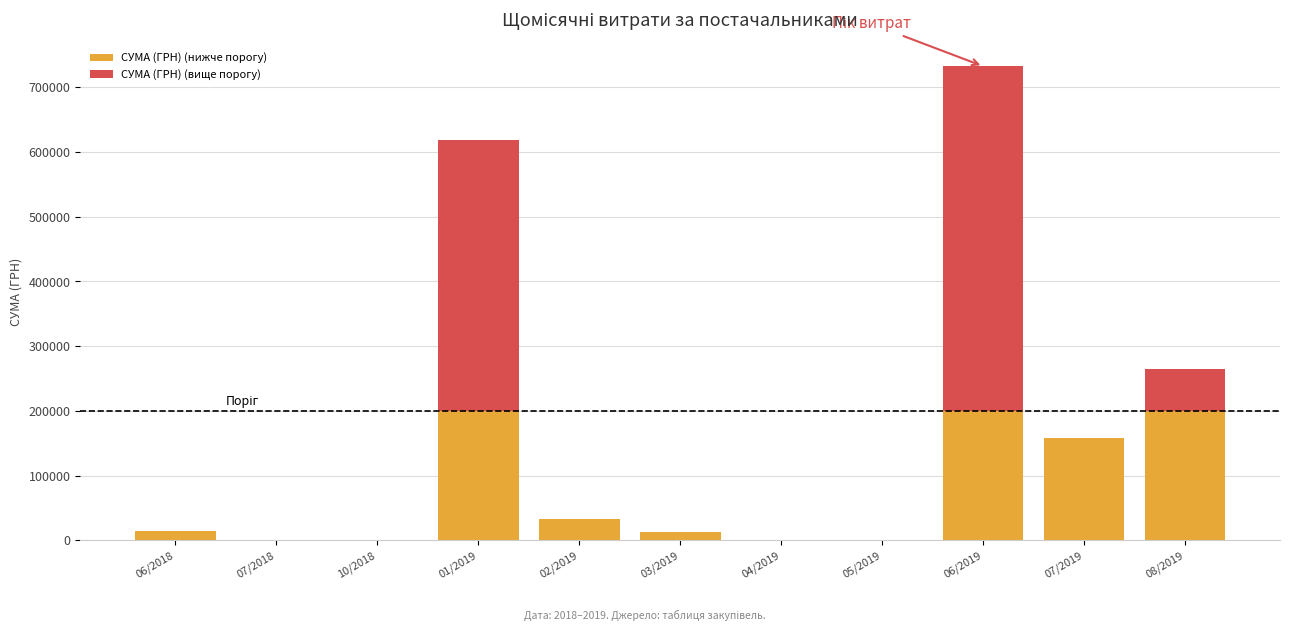

At which category is the sum across all series the highest?

06/2019